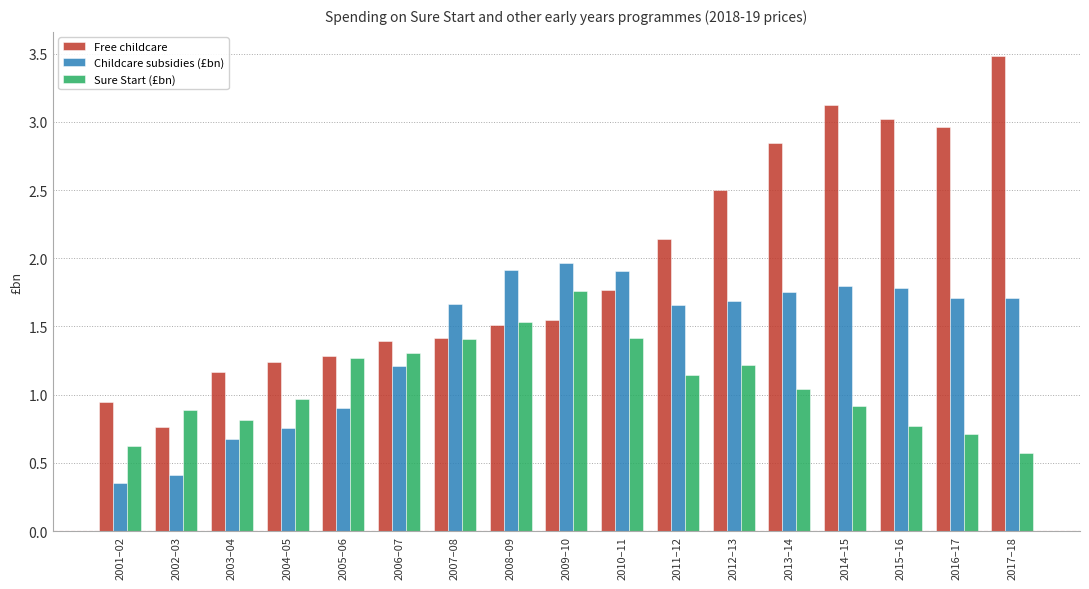

Which series has the largest range (max minus min)?

Free childcare